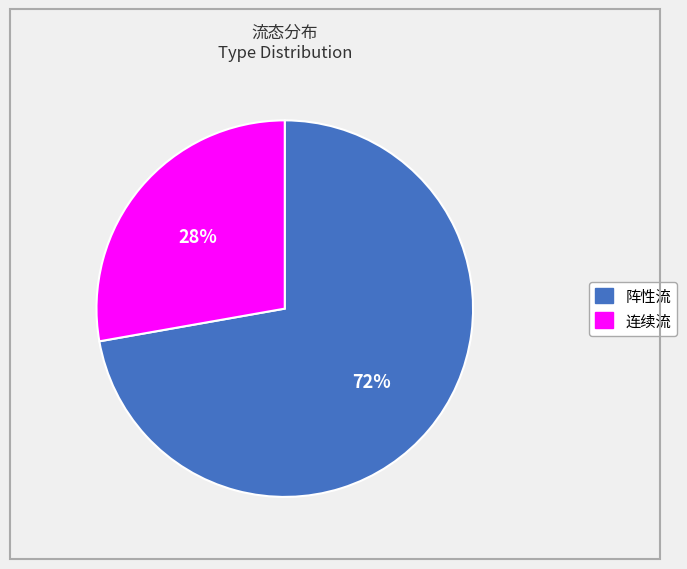

Which slice is the largest?

阵性流